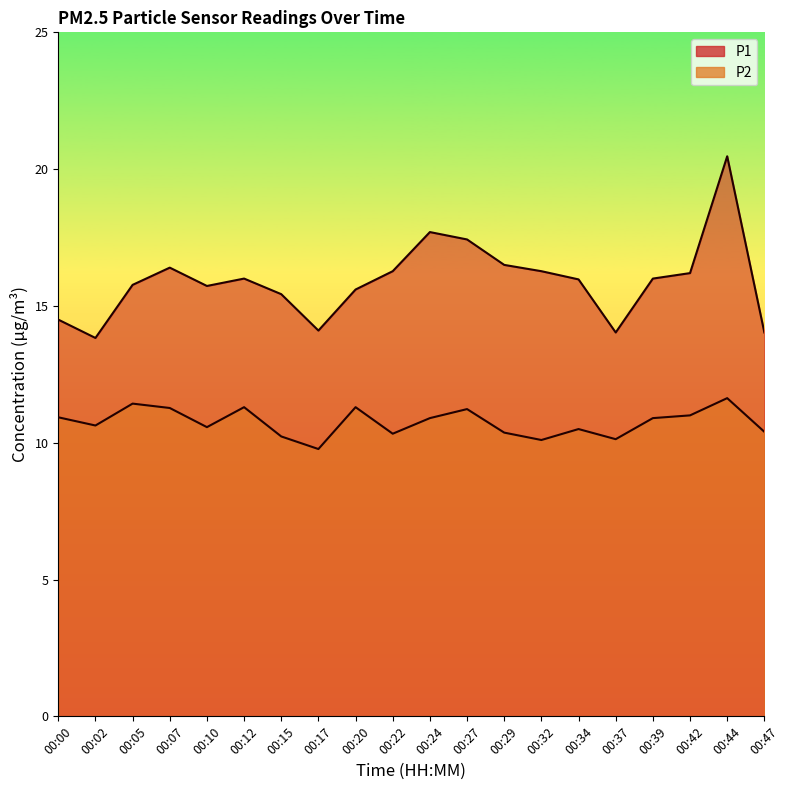

What are all the series names shown in the legend?

P1, P2